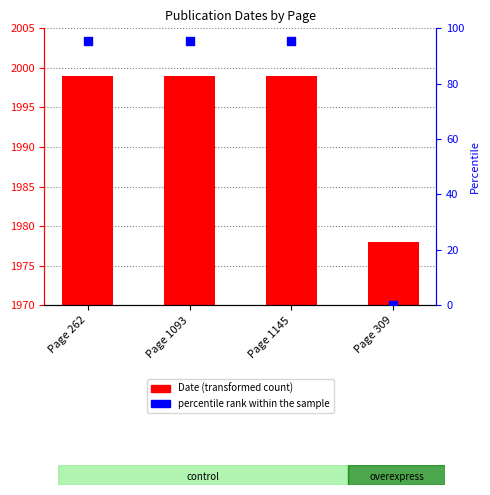

Which series reaches the maximum Y coordinate?

Date